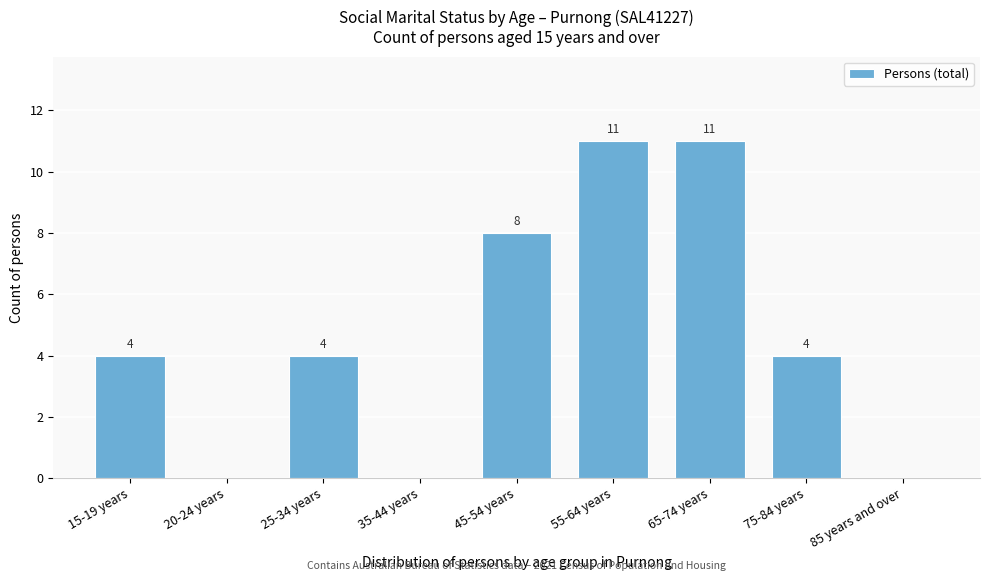

Reading left to right, list all the values displayed in this chart.

15-19 years=4	20-24 years=0	25-34 years=4	35-44 years=0	45-54 years=8	55-64 years=11	65-74 years=11	75-84 years=4	85 years and over=0